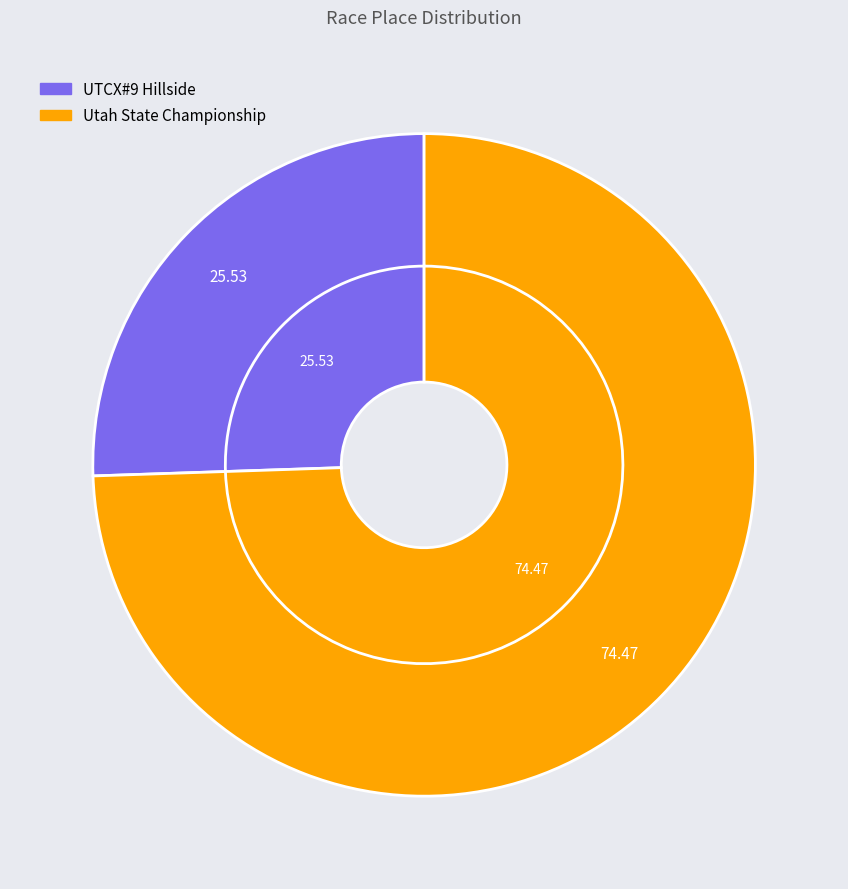

The Utah State Championship slice represents 74% of the pie. True or false?

True